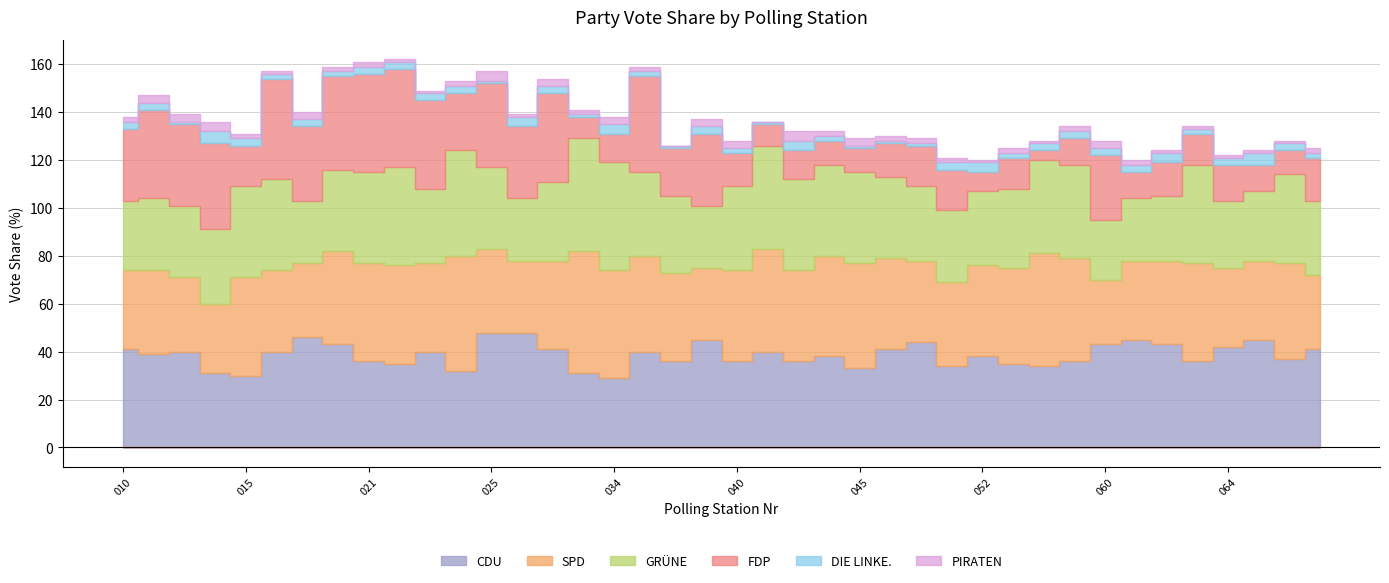

Is it true that CDU_Proz equals 19 at 042?

False